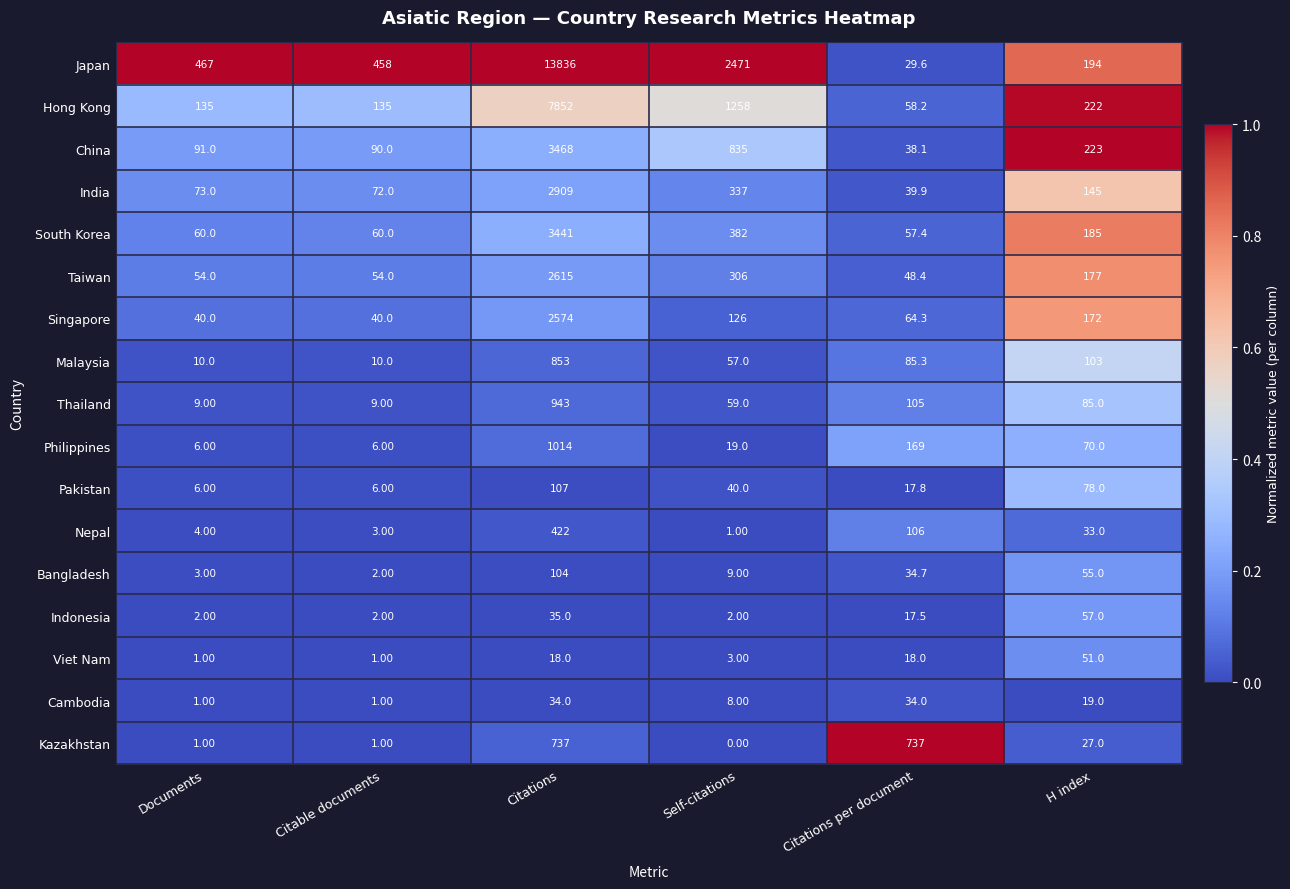

At Citations per document, list the series in order from largest to smallest.

Kazakhstan, Philippines, Nepal, Thailand, Malaysia, Singapore, Hong Kong, South Korea, Taiwan, India, China, Bangladesh, Cambodia, Japan, Viet Nam, Pakistan, Indonesia